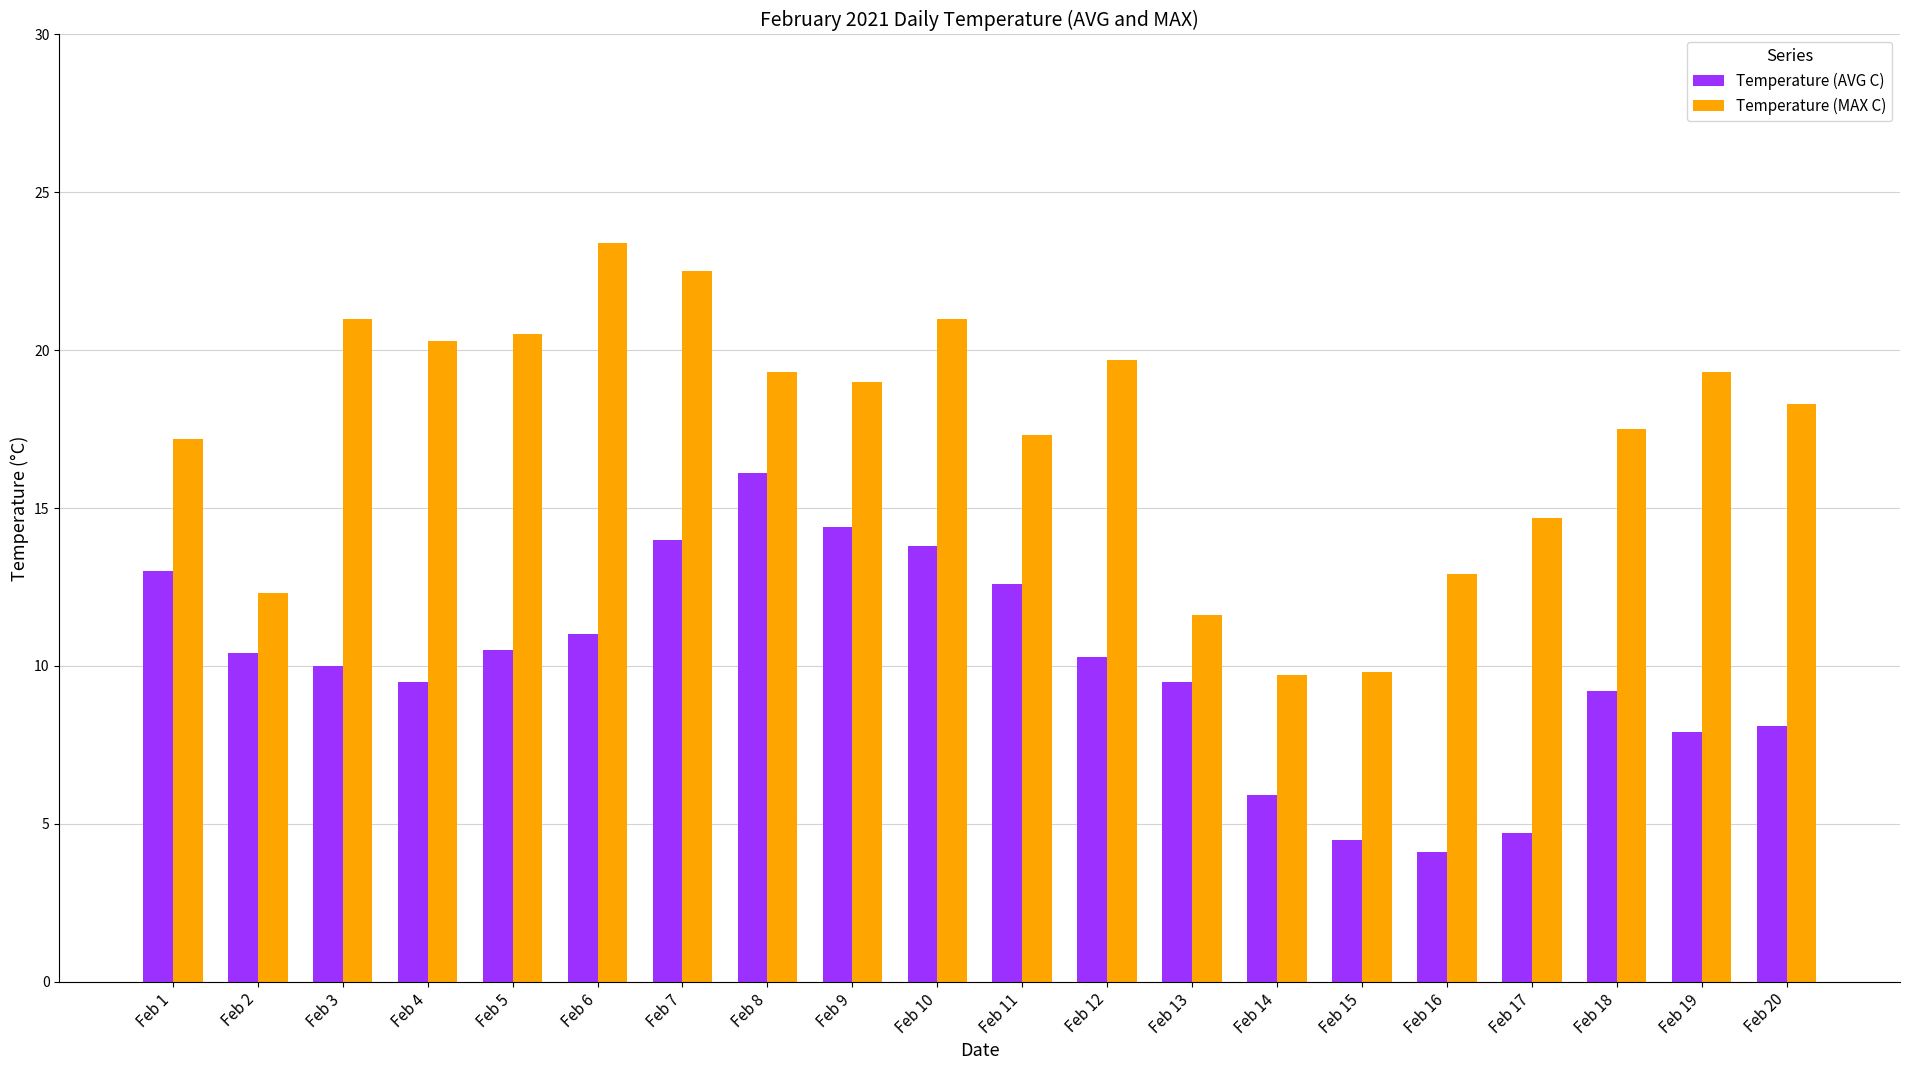

Count the number of data series in this chart.

2